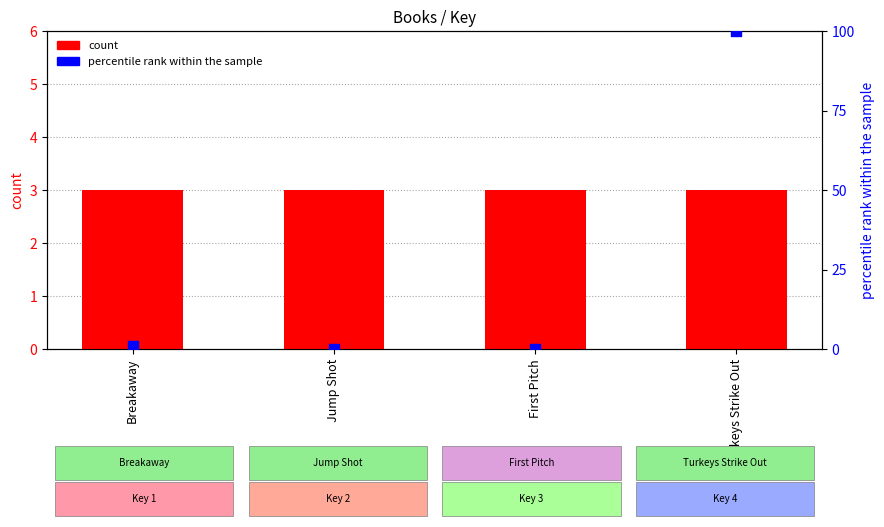

Is the value of count at First Pitch greater than the value of percentile rank within the sample at First Pitch?

Yes